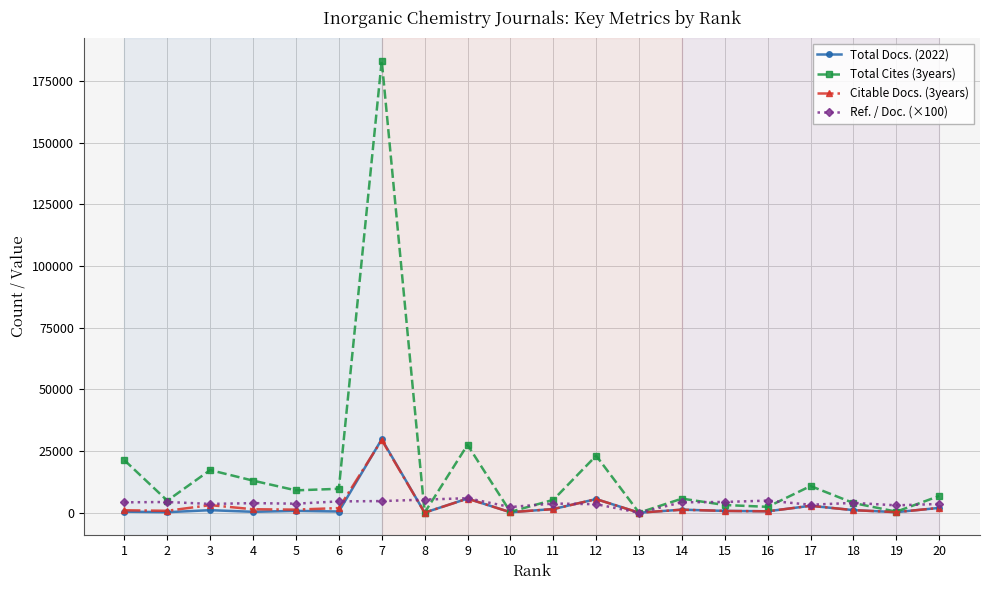

How many values in the Ref. / Doc. (×100) series exceed 3995?

10